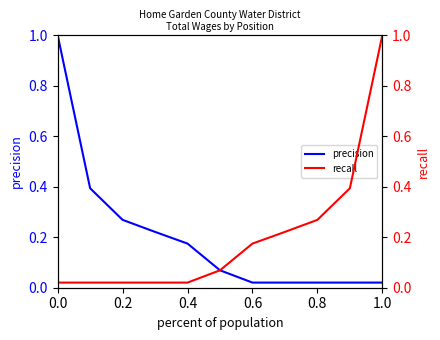

Count the number of categories in the chart.

11